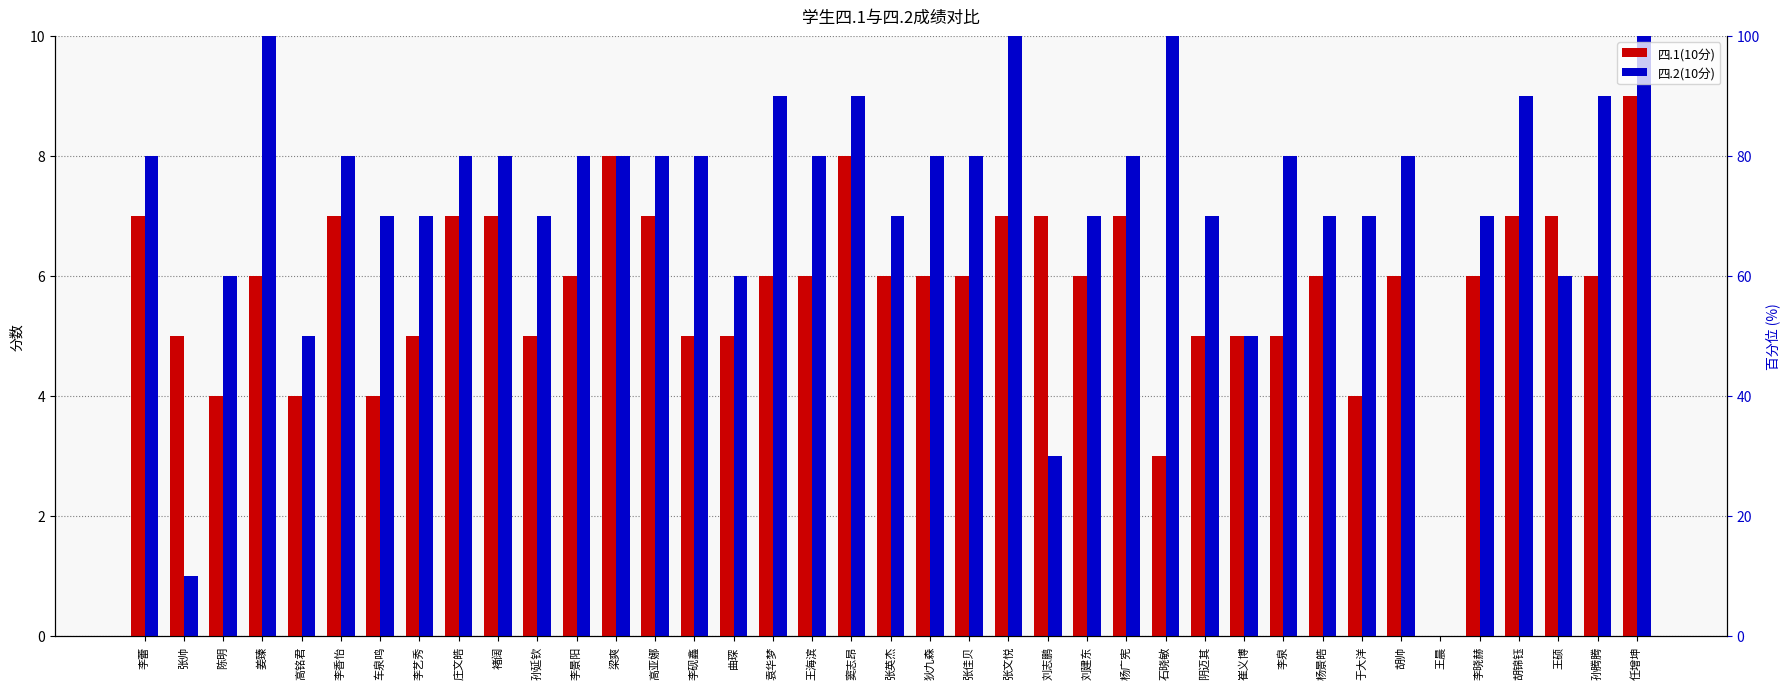

Is it true that 四.1(10分) equals 5 at 曲琛?

True